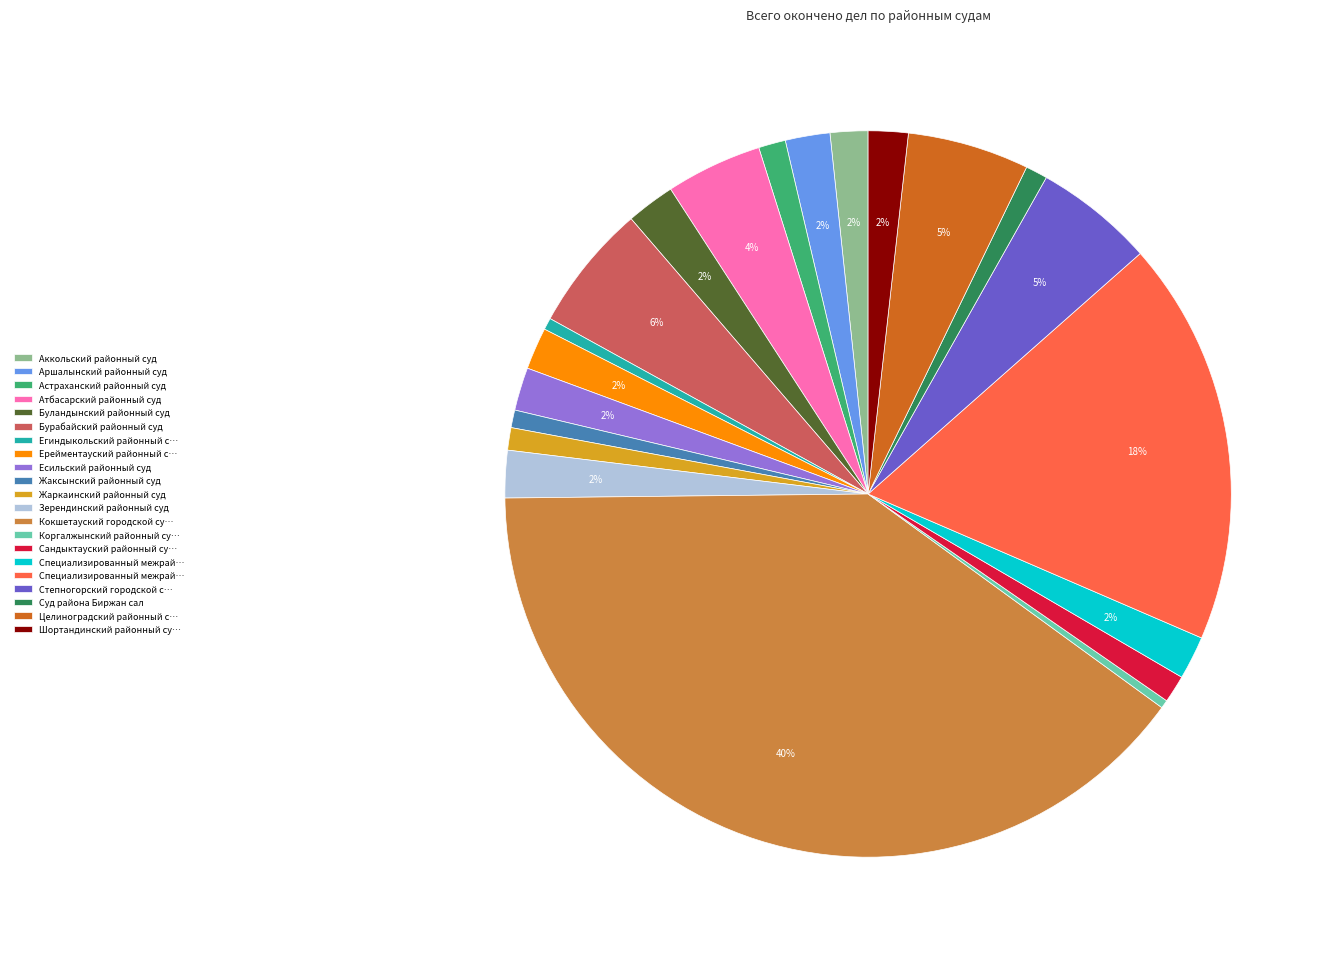

To the nearest percent, what is the average slice percentage?

5%